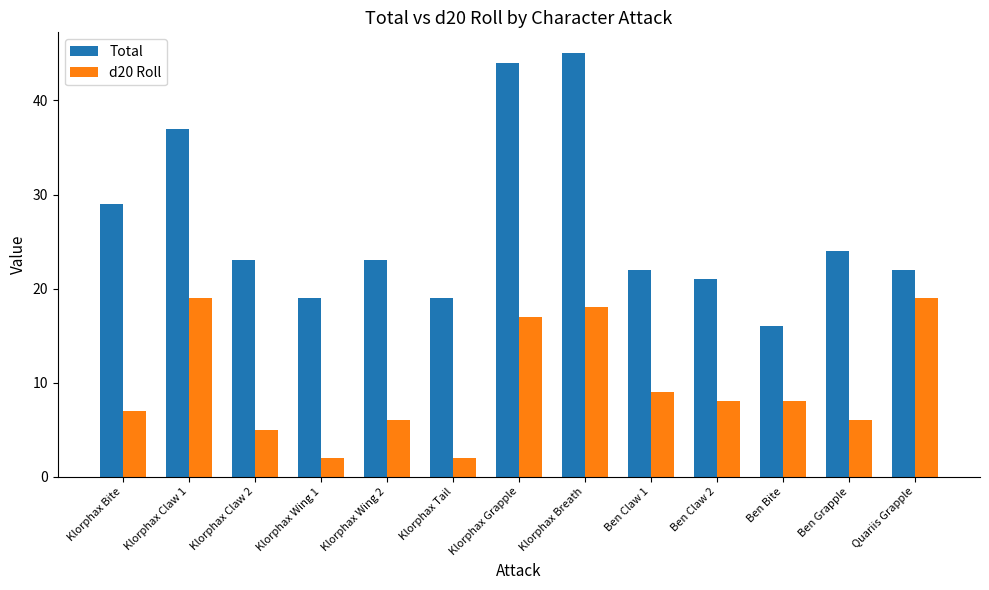

Between Klorphax Bite and Ben Grapple, which series saw the biggest shift?

Total